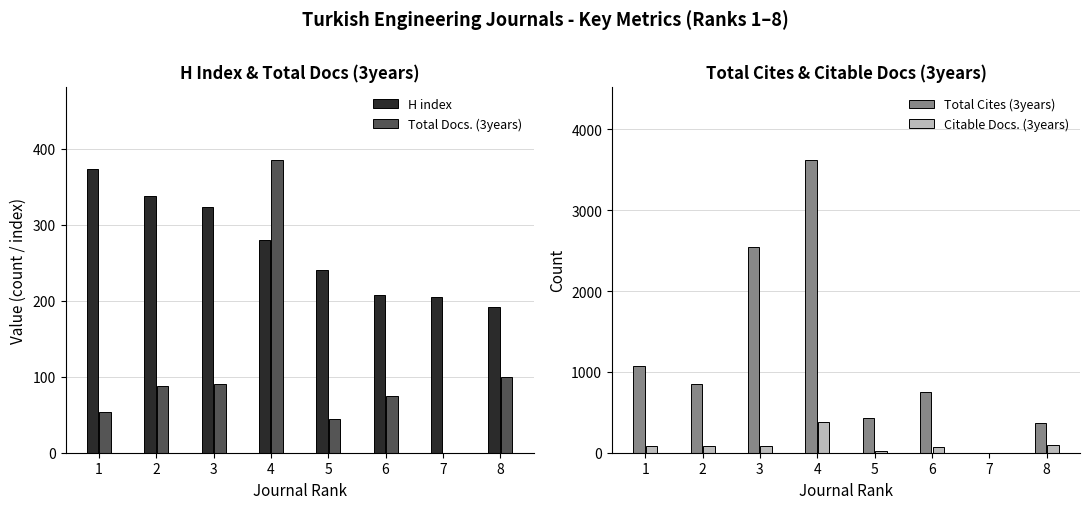

Which category has the highest value in the Total Cites (3years) series?

4